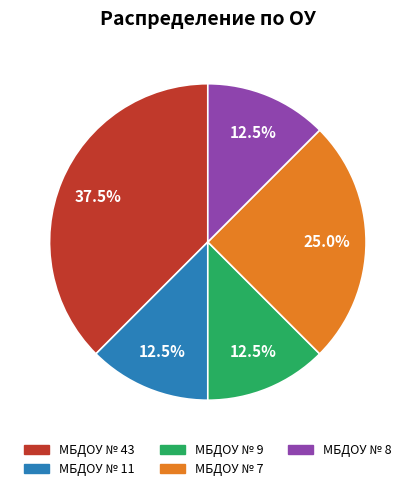

What is the largest slice in the pie chart?

МБДОУ № 43